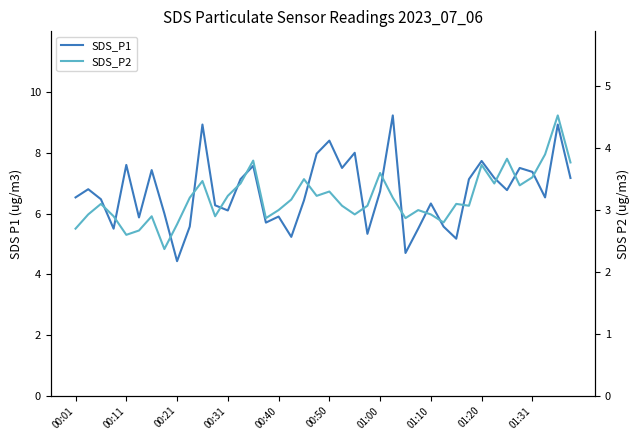

Reading left to right, list all the values displayed in this chart.

SDS_P1: 6.5	6.8	6.5	5.5	7.6	5.9	7.4	6.0	4.4	5.6	8.9	6.3	6.1	7.1	7.6	5.7	5.9	5.2	6.4	8.0	8.4	7.5	8.0	5.3	6.7	9.2	4.7	5.5	6.3	5.6	5.2	7.1	7.7	7.2	6.8	7.5	7.4	6.5	8.9	7.2
SDS_P2: 2.7	2.9	3.1	2.9	2.6	2.7	2.9	2.4	2.8	3.2	3.5	2.9	3.2	3.4	3.8	2.9	3.0	3.2	3.5	3.2	3.3	3.1	2.9	3.1	3.6	3.2	2.9	3.0	2.9	2.8	3.1	3.1	3.7	3.4	3.8	3.4	3.5	3.9	4.5	3.8